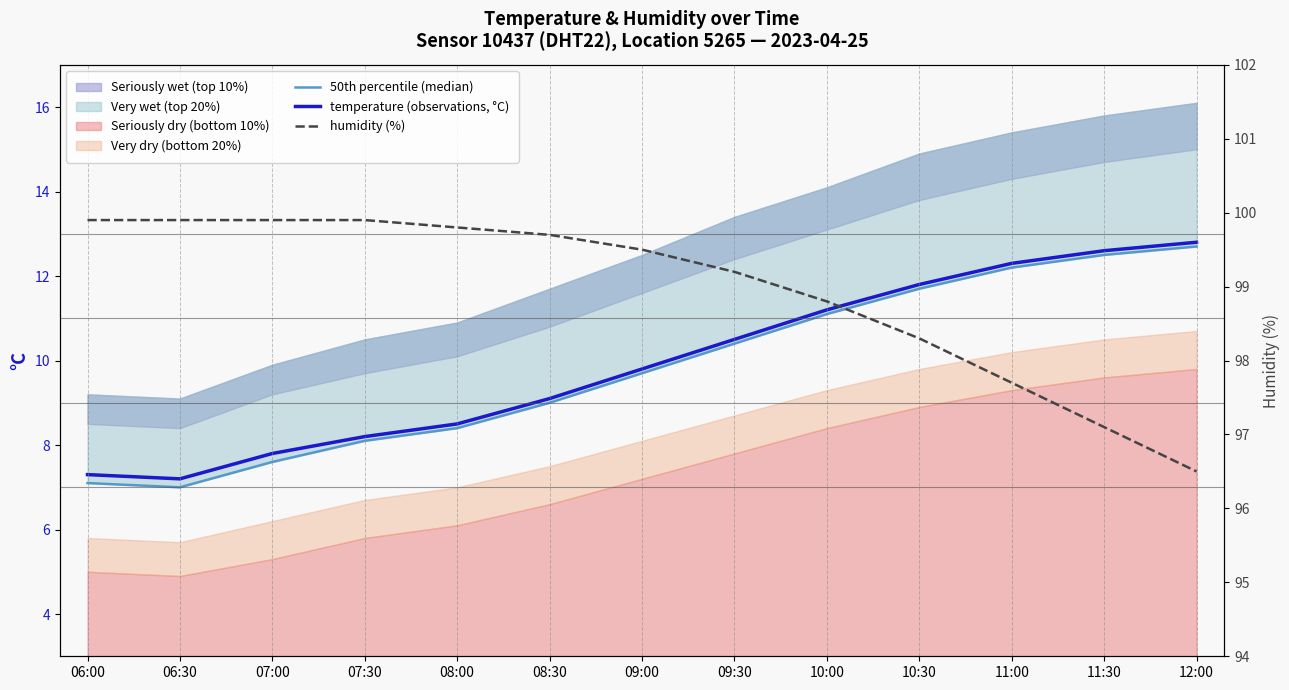

Reading right to left, extract all data points from this chart.

50th percentile (median): 12:00=12.7	11:30=12.5	11:00=12.2	10:30=11.7	10:00=11.1	09:30=10.4	09:00=9.7	08:30=9.0	08:00=8.4	07:30=8.1	07:00=7.6	06:30=7.0	06:00=7.1
temperature (observations, °C): 12:00=12.8	11:30=12.6	11:00=12.3	10:30=11.8	10:00=11.2	09:30=10.5	09:00=9.8	08:30=9.1	08:00=8.5	07:30=8.2	07:00=7.8	06:30=7.2	06:00=7.3
humidity (%): 12:00=96.5	11:30=97.1	11:00=97.7	10:30=98.3	10:00=98.8	09:30=99.2	09:00=99.5	08:30=99.7	08:00=99.8	07:30=99.9	07:00=99.9	06:30=99.9	06:00=99.9